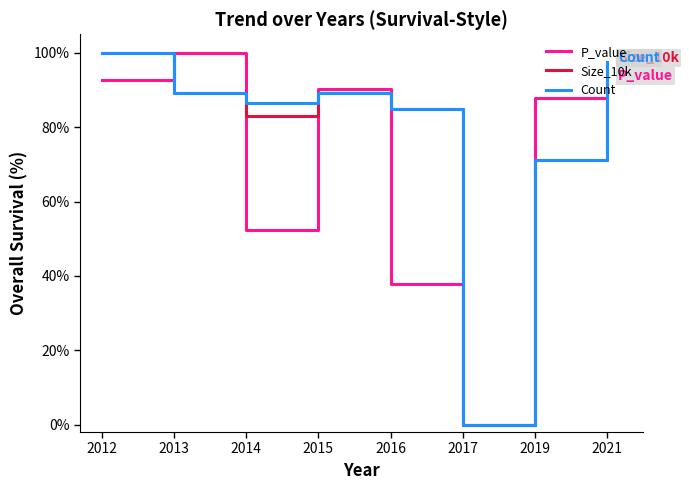

How many interior local peaks does the Count series have?

1